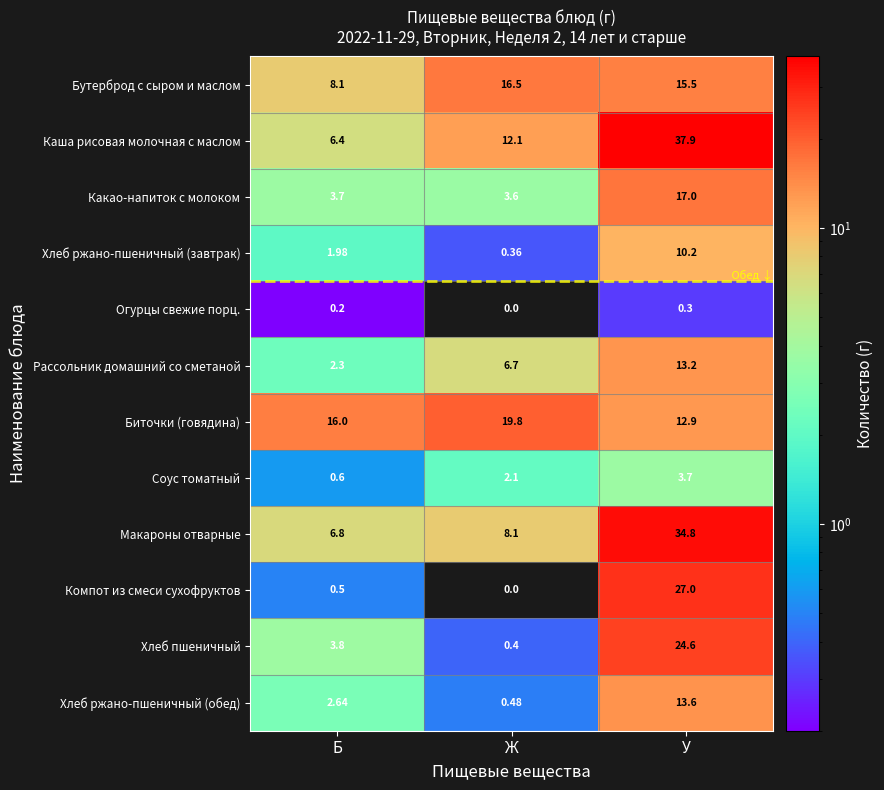

At which category does the chart reach its minimum across all series?

Ж